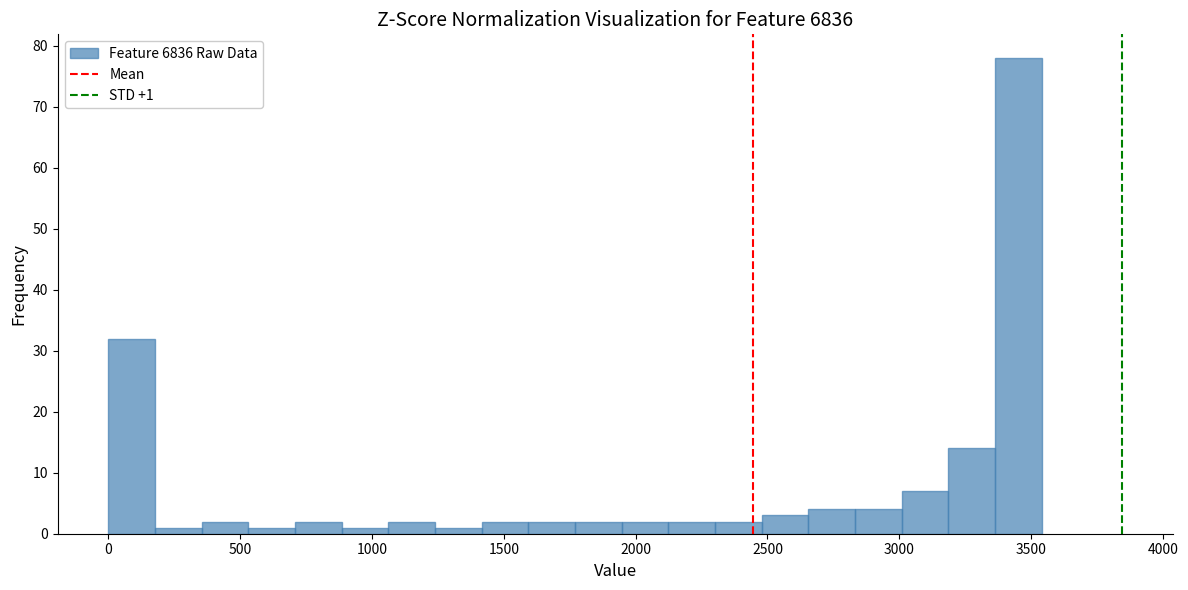

Around what value on the x-axis is the tallest bar? Give the approximate position of its centre, as read against the axis.

3450